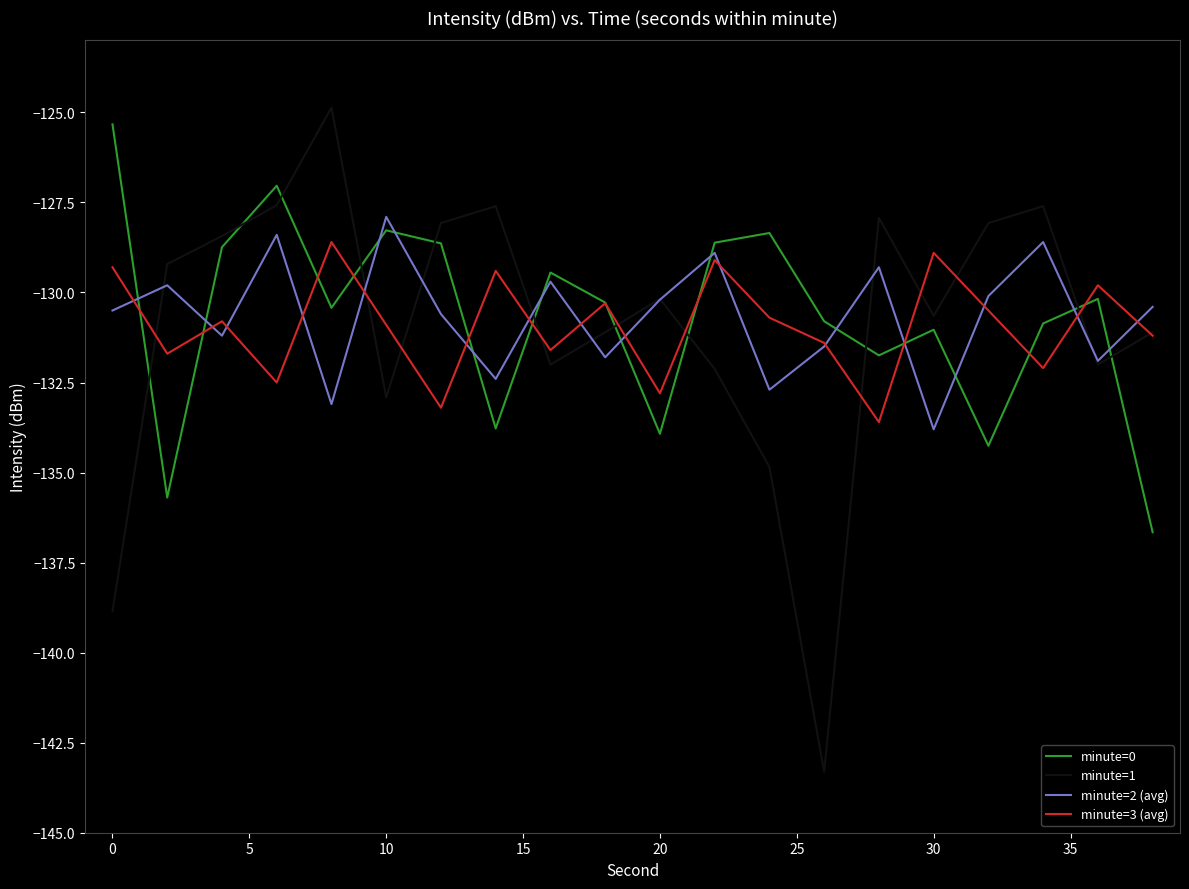

What is the lowest value of the minute=3 (avg) series?

-133.6